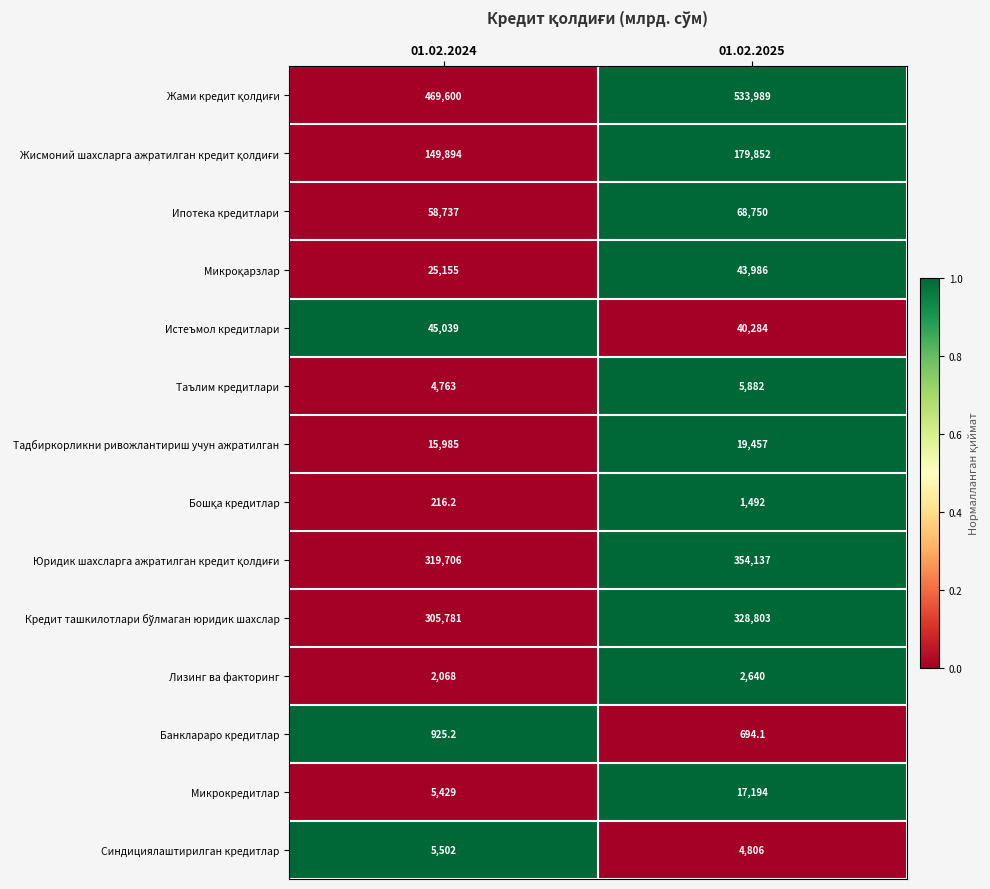

At which category is the sum across all series the highest?

01.02.2025